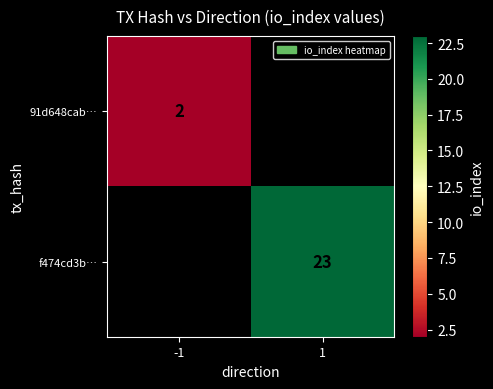

Is it true that 91d648cab… equals 2 at -1?

True